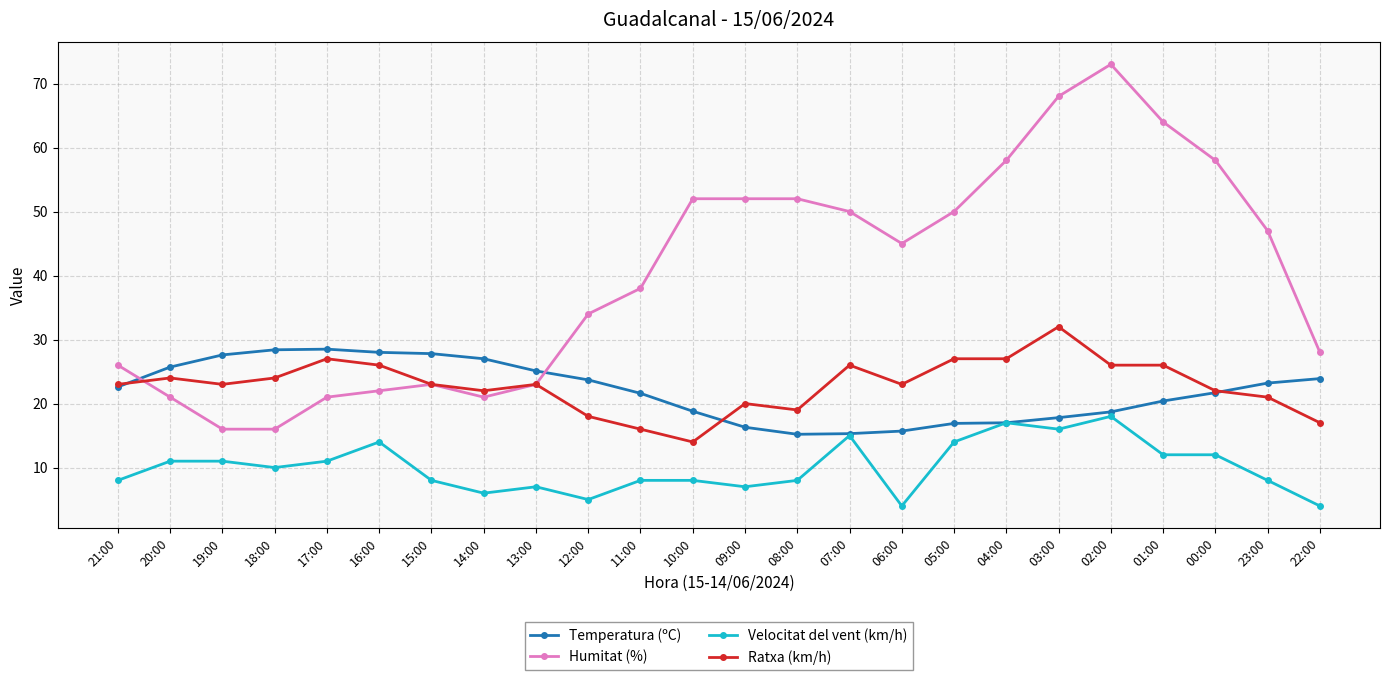

What is the minimum value shown in the chart?

4.0